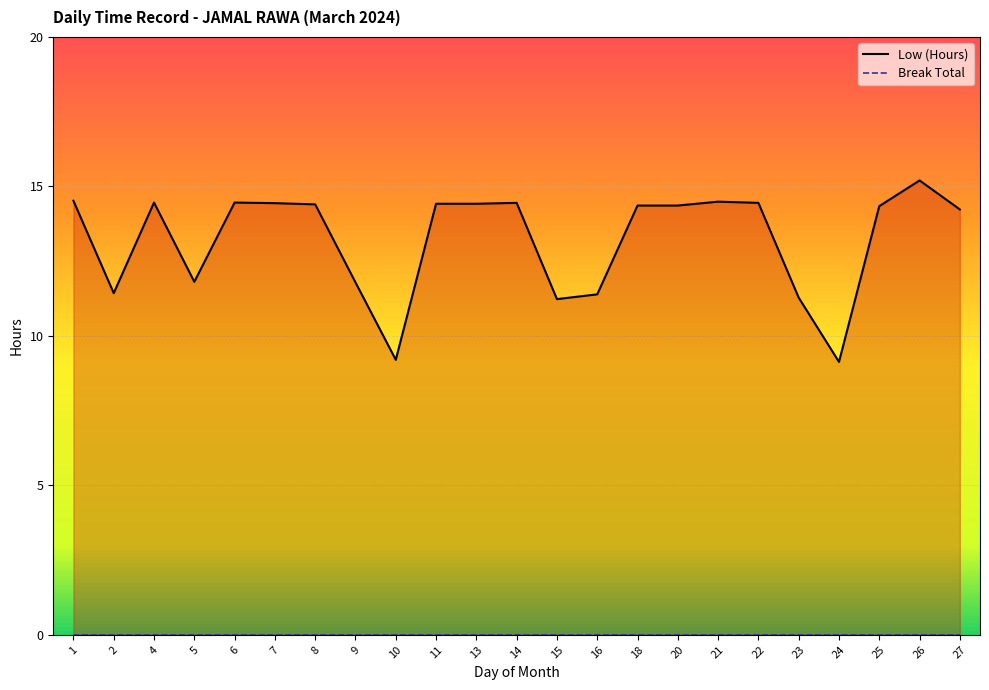

The value at 21 is 8.9. True or false?

False